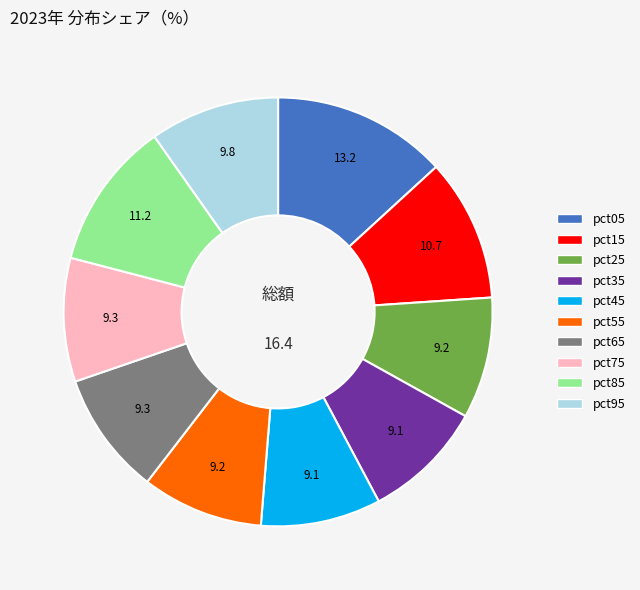

Is pct25 the majority of the pie?

No